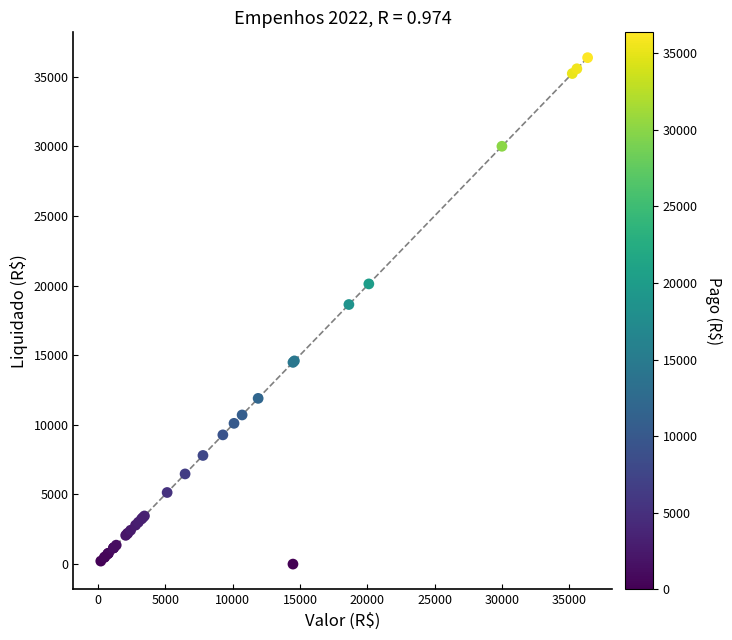

What Y value in the scatter plot is closest to 18180?

18635.5